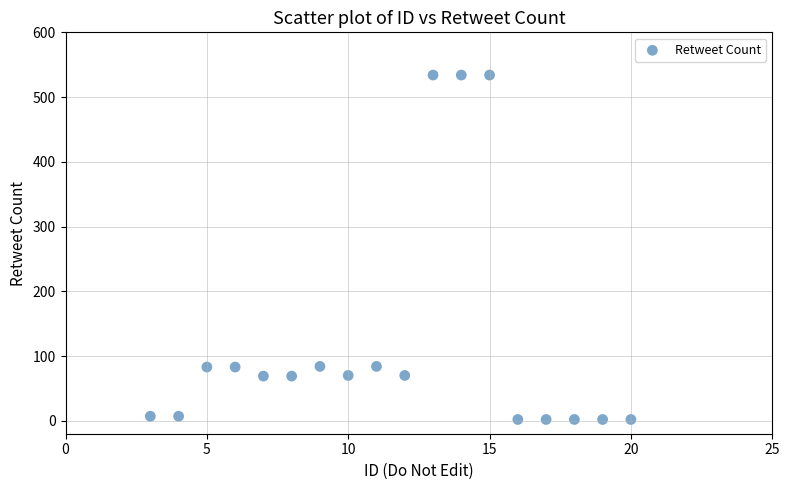

What is the range of Y values (max minus min)?

532